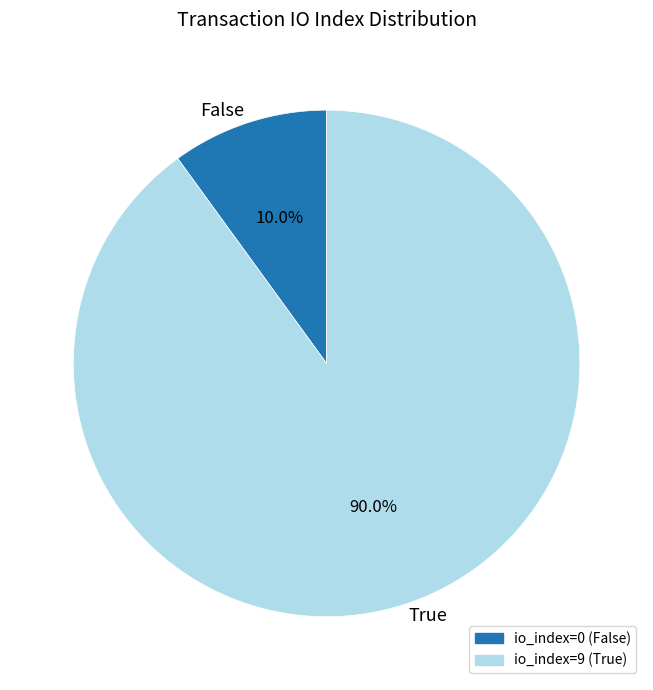

Which slice represents more than half of the pie?

True